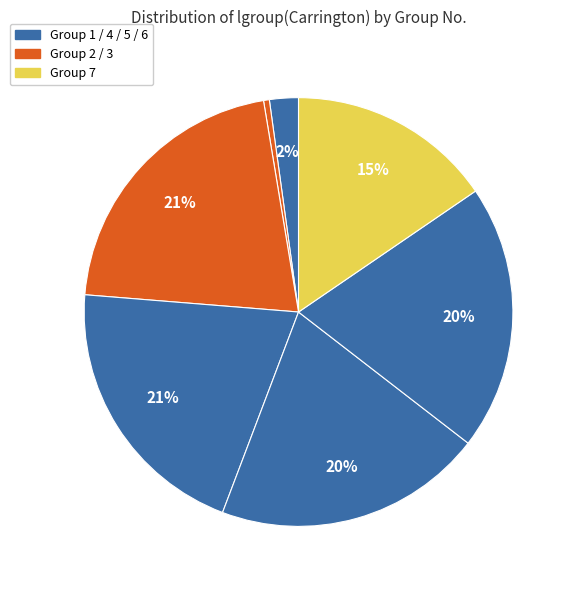

How many segments does this pie chart have?

7